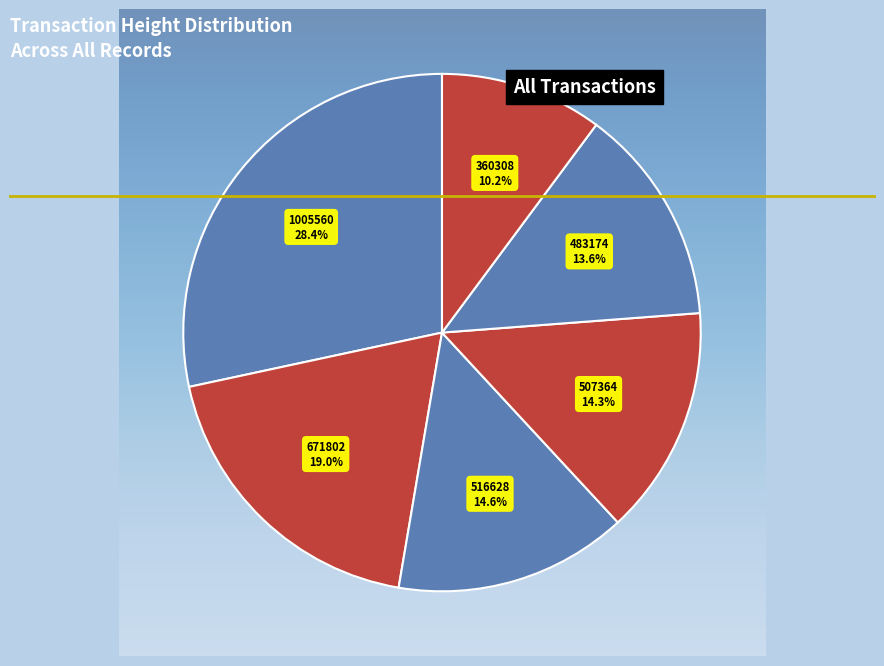

Between 483174 and 360308, which is larger?

483174